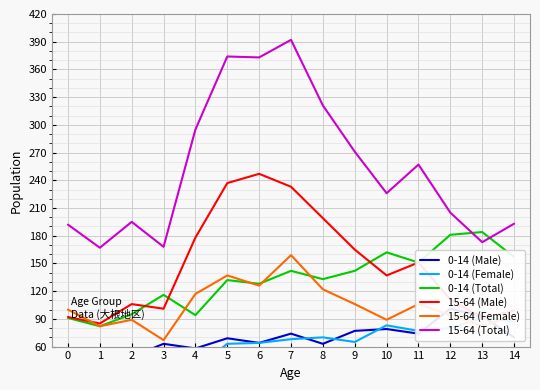

What is the minimum value for 15-64 (Female)?

67